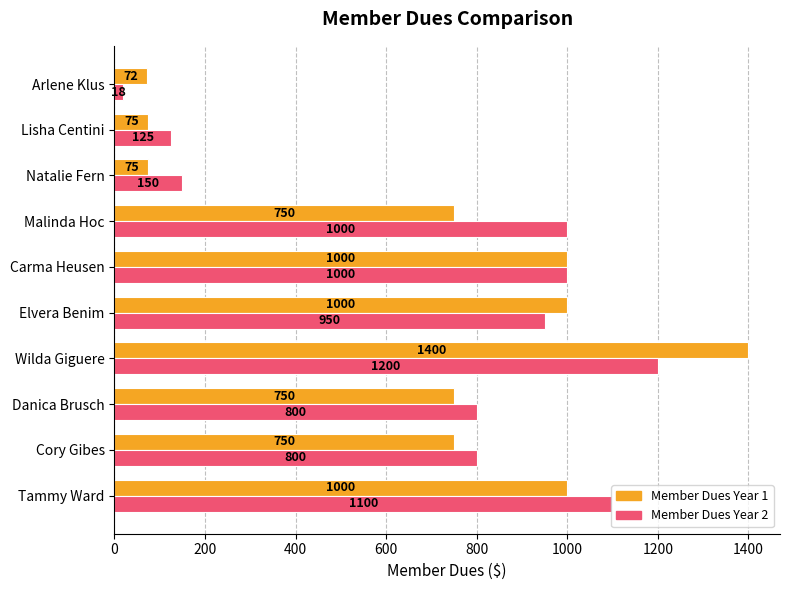

What is the lowest value of the Member Dues Year 2 series?

18